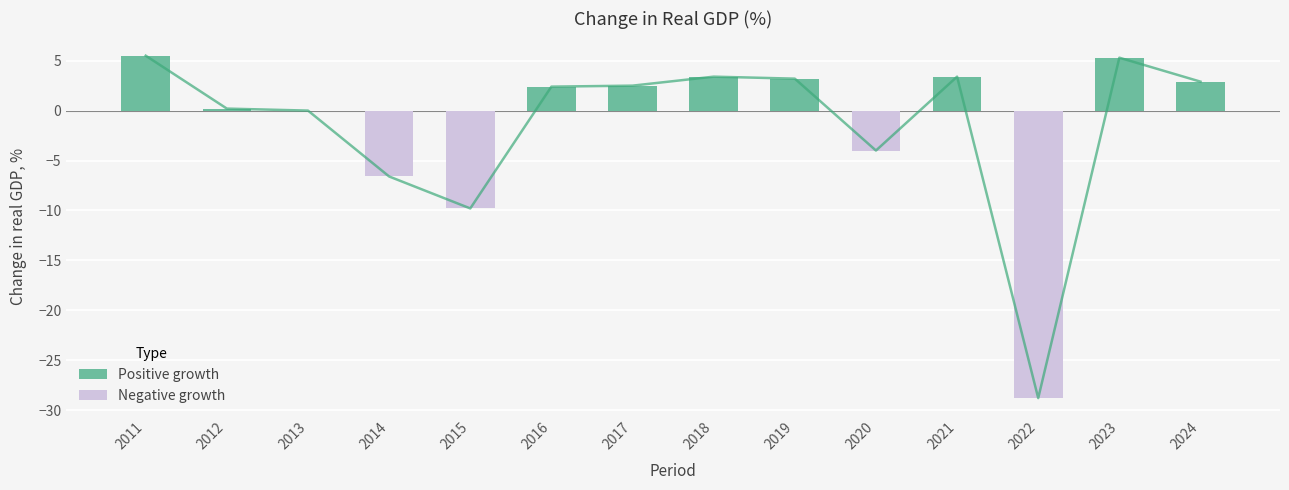

Does the chart contain stacked bars?

No